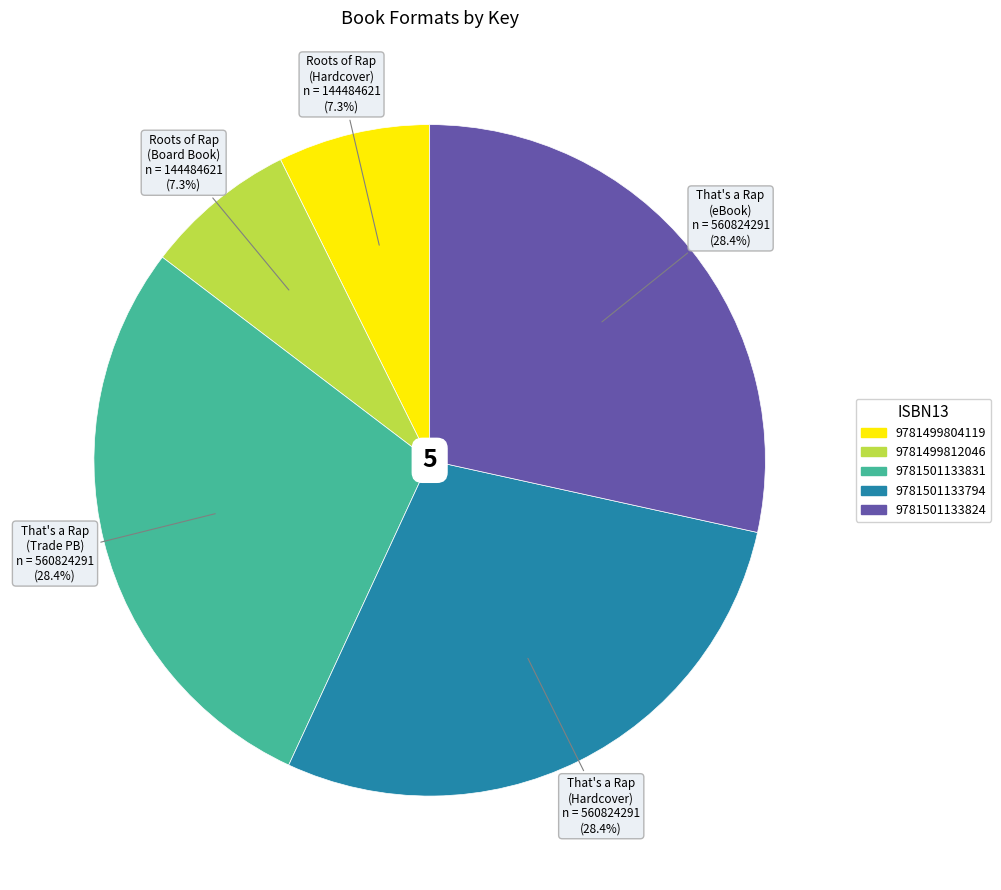

Do 9781499804119 and 9781499812046 together represent more than half of the pie?

No